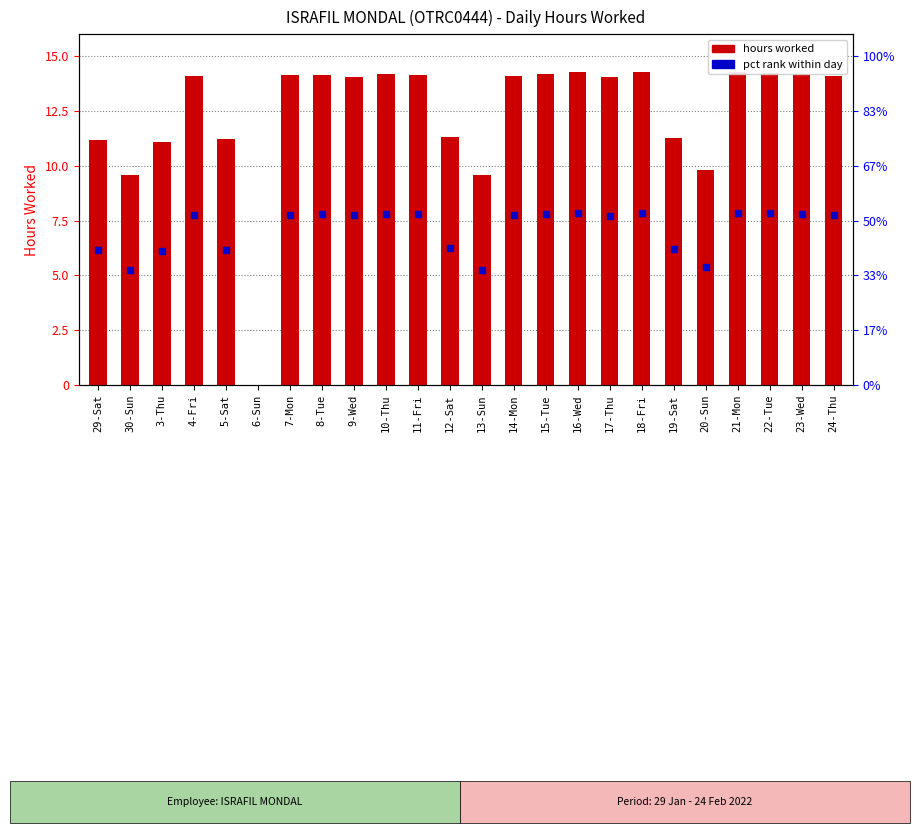

How many values exceed 14?

15